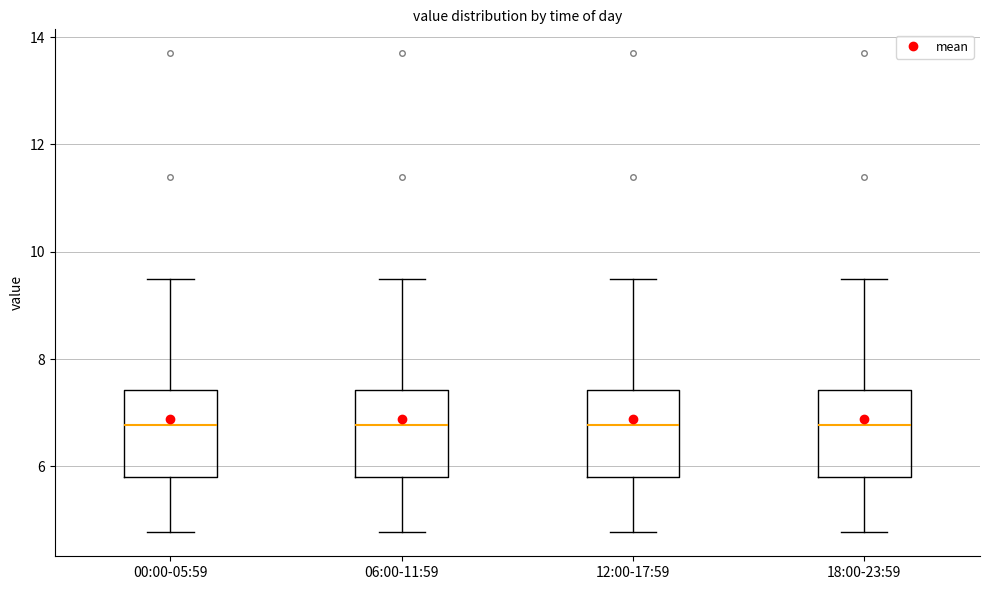

Reading left to right, read every box against the y-axis: the position of its median line, the range the box covers, and the ends of its whiskers. The values are not printed on the chart, so give them approximately, as read against the axis.

00:00-05:59: median 6.8, box 5.8 to 7.4, whiskers 4.8 to 9.6
06:00-11:59: median 6.8, box 5.8 to 7.4, whiskers 4.8 to 9.6
12:00-17:59: median 6.8, box 5.8 to 7.4, whiskers 4.8 to 9.6
18:00-23:59: median 6.8, box 5.8 to 7.4, whiskers 4.8 to 9.6